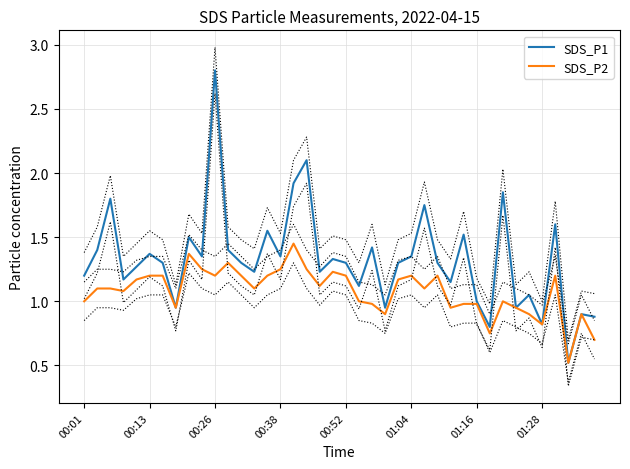

What is the lowest value of the SDS_P2 series?

0.5